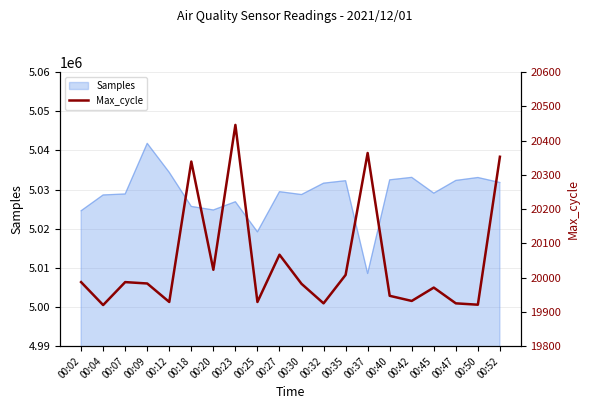

The value of Samples at 00:09 is 5041815. True or false?

True